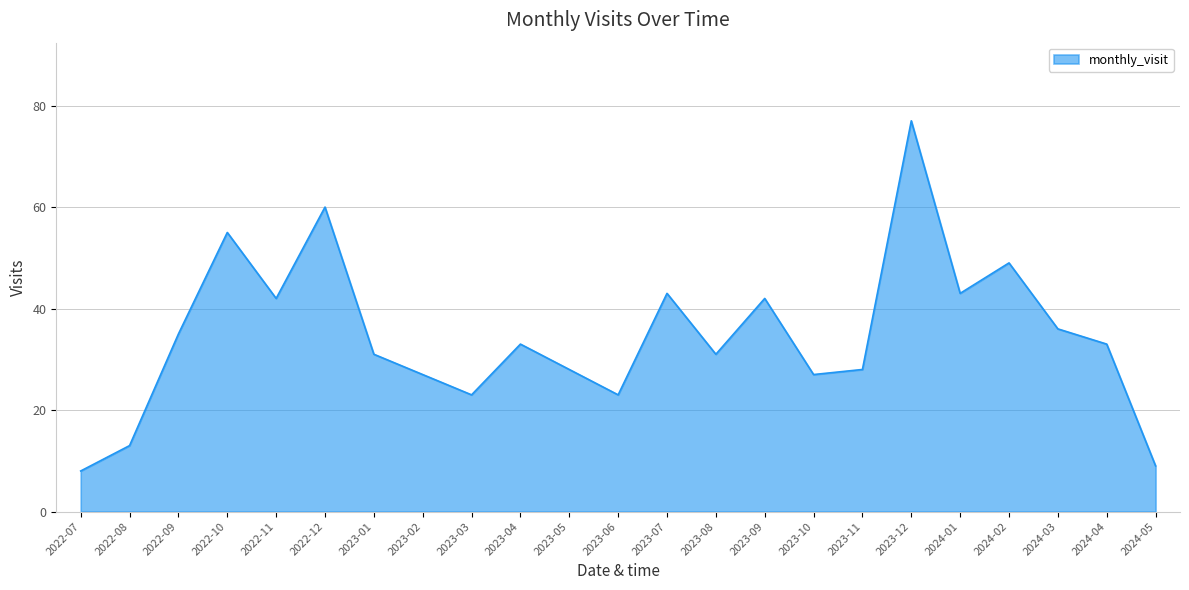

What position from the right is 2023-02?

16